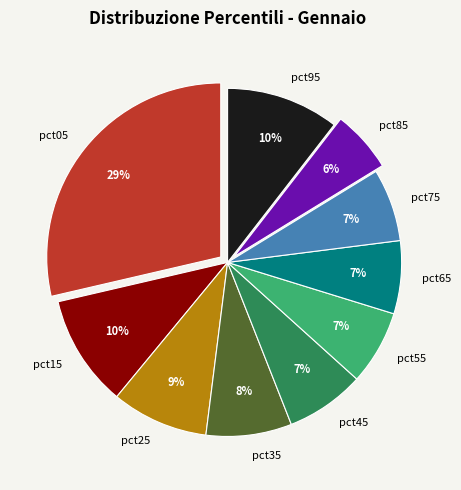

Does any single category account for the majority?

No